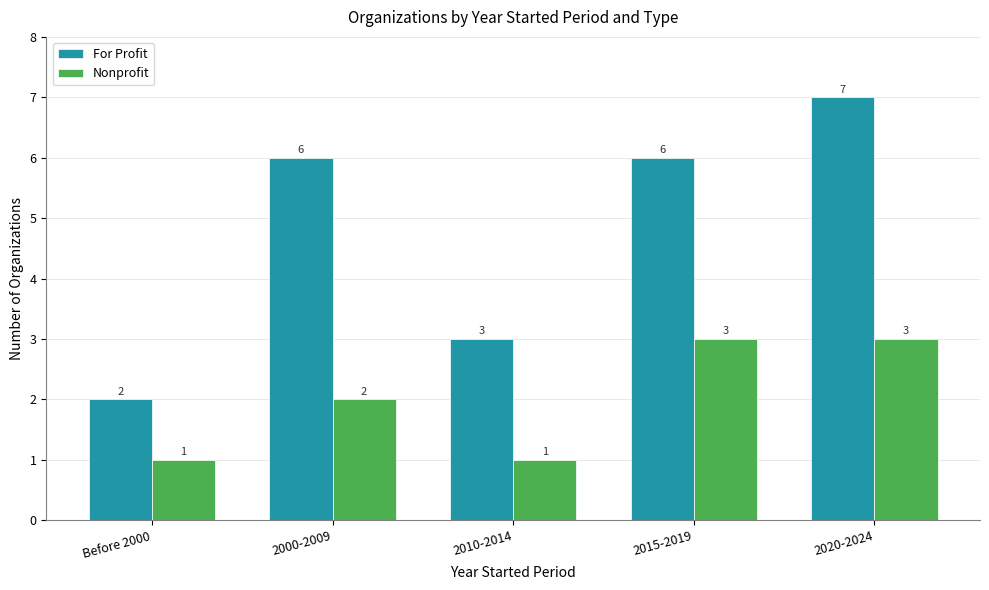

What is the difference between the Nonprofit values at 2000-2009 and 2010-2014?

1